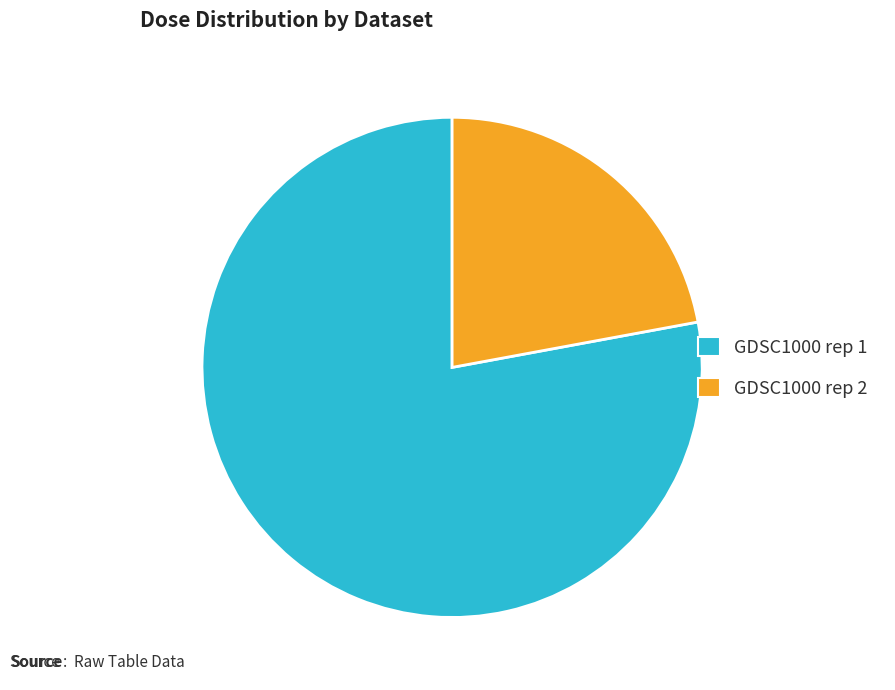

Is there a majority slice in this chart?

Yes